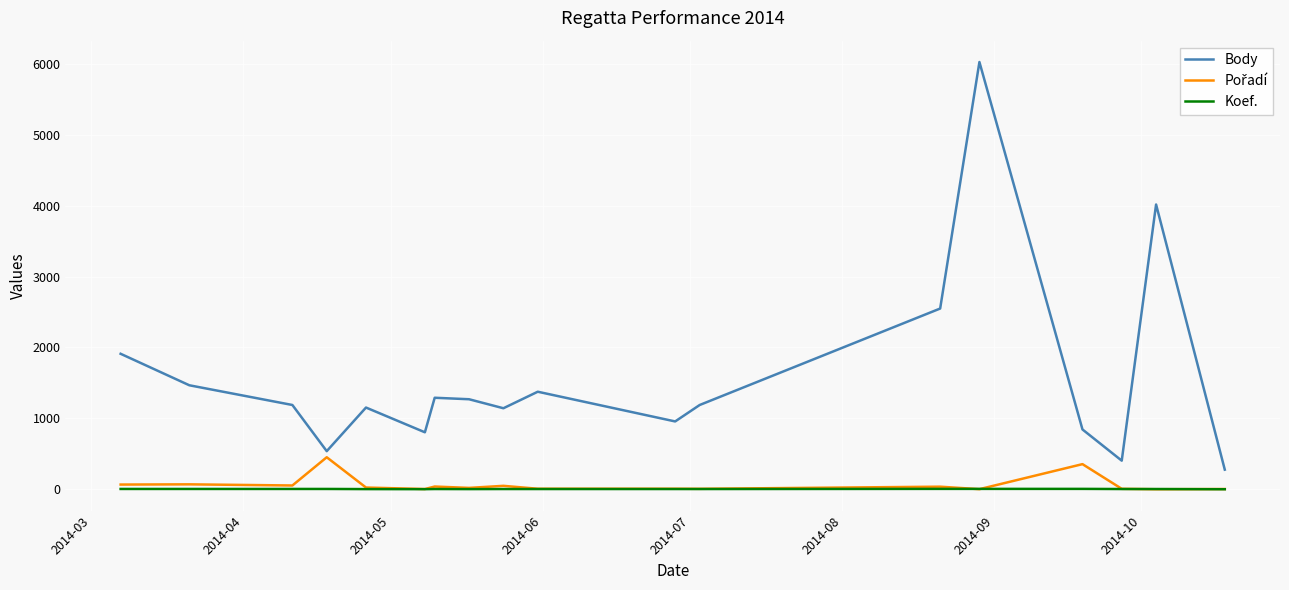

In Body, how many points are higher than both neighbors (excluding endpoints)?

5